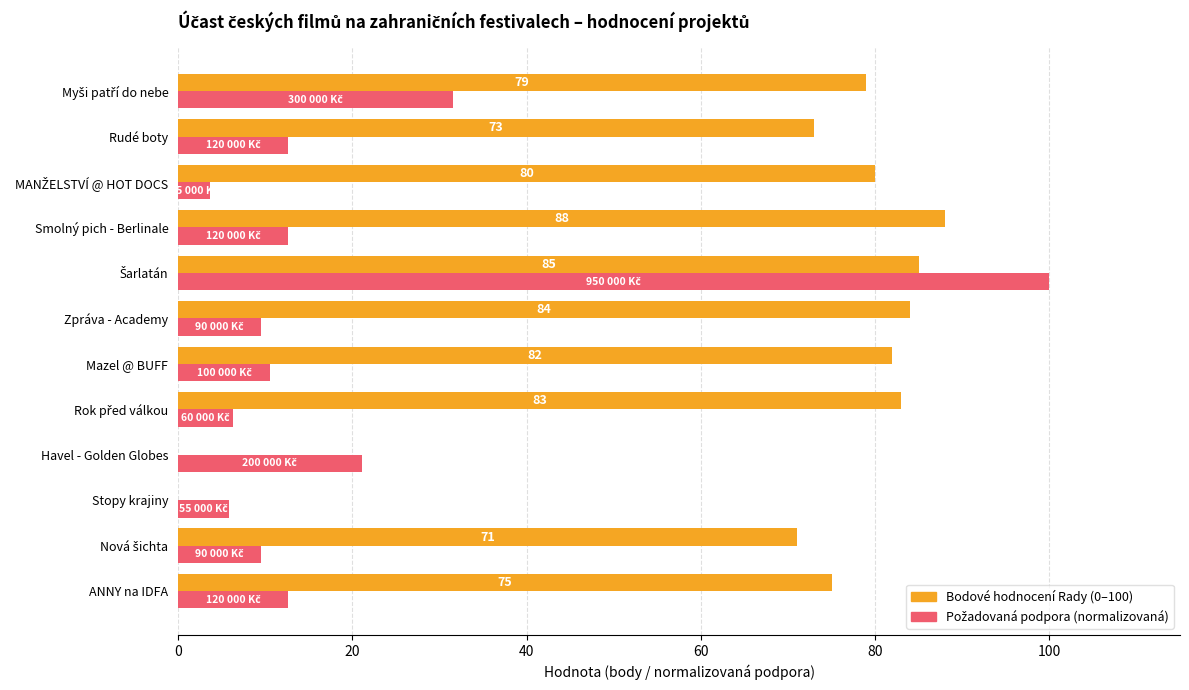

What is the greatest value displayed?

100.0